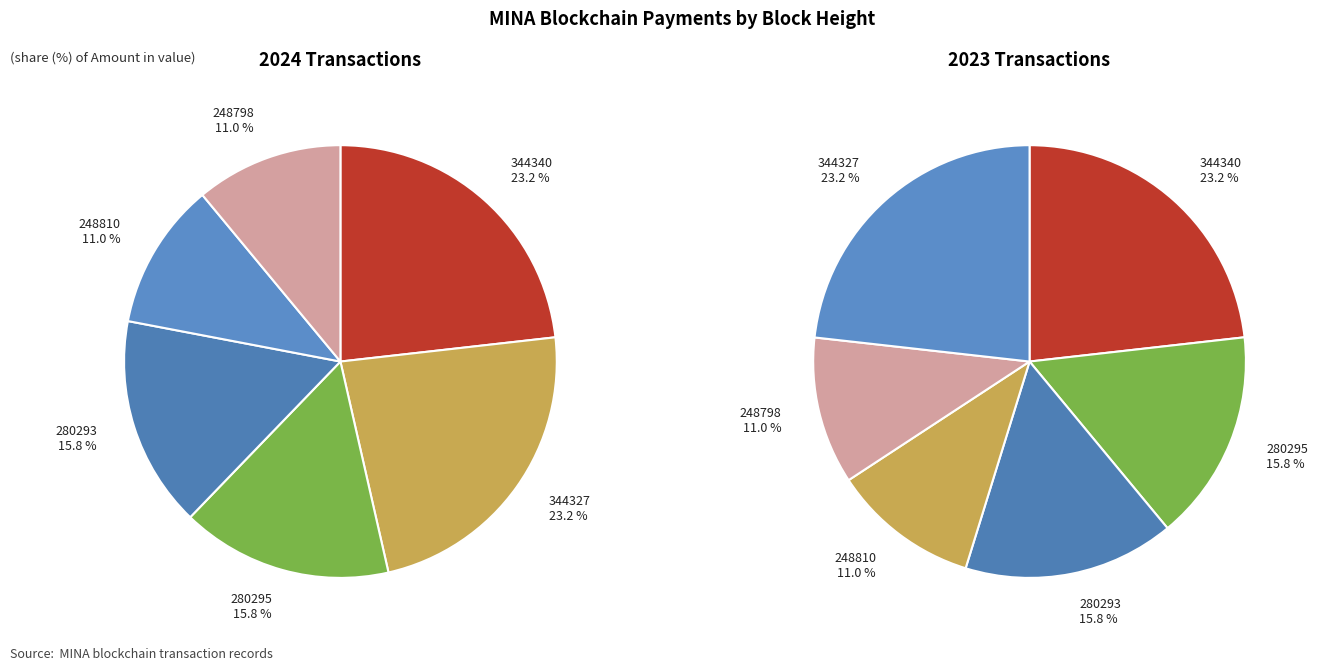

What portion of the pie excludes 3?

84.2%